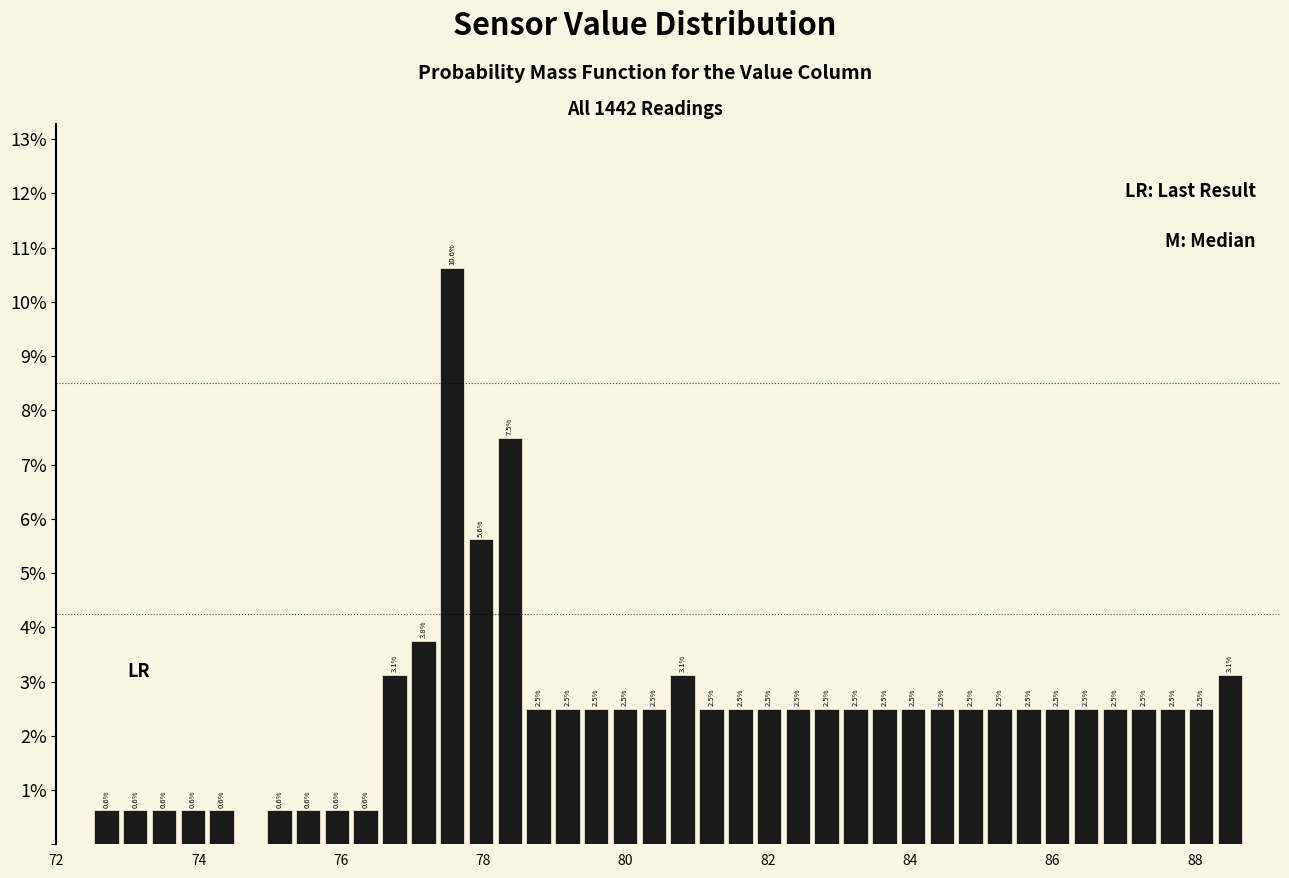

Around what value on the x-axis is the tallest bar? Give the approximate position of its centre, as read against the axis.

77.6